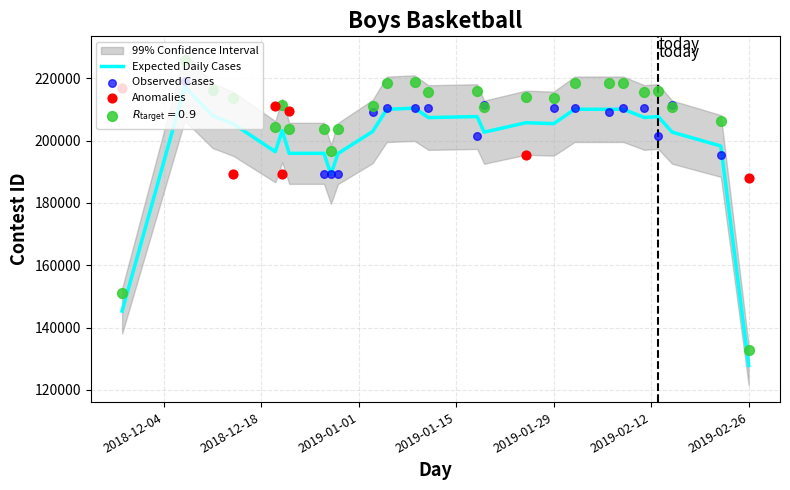

What is the change in value from 12/28/18 to 2/8/19?

+21318